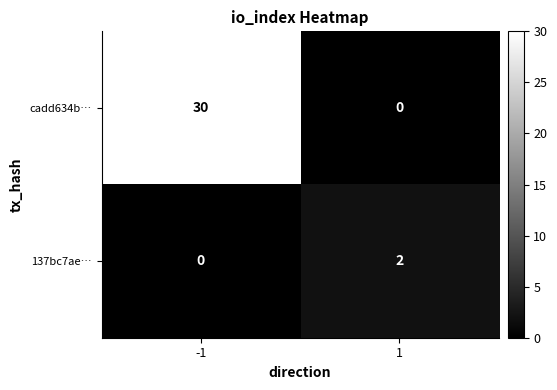

What is the difference between the cadd634b… values at 1 and -1?

30